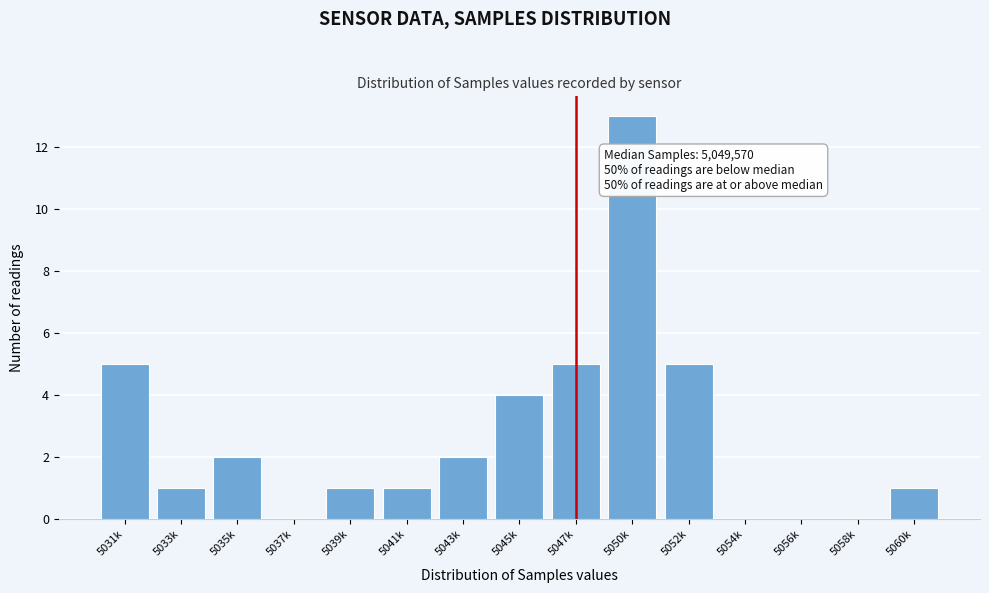

What is the greatest value displayed?

13